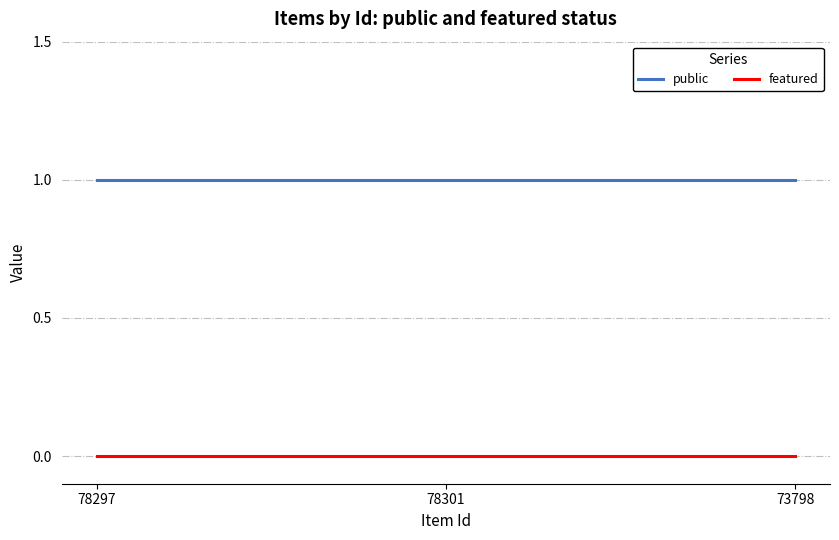

Reading right to left, transcribe all the data shown in this chart.

public: 73798=1	78301=1	78297=1
featured: 73798=0	78301=0	78297=0